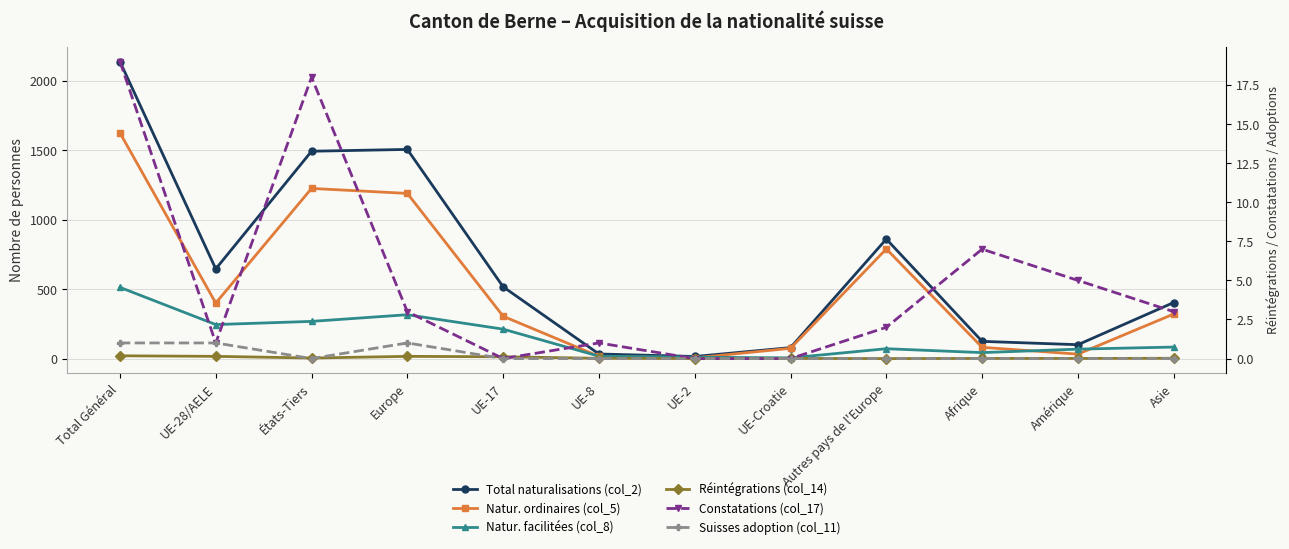

Is it true that Natur. facilitées (col_8) equals 24 at Amérique?

False